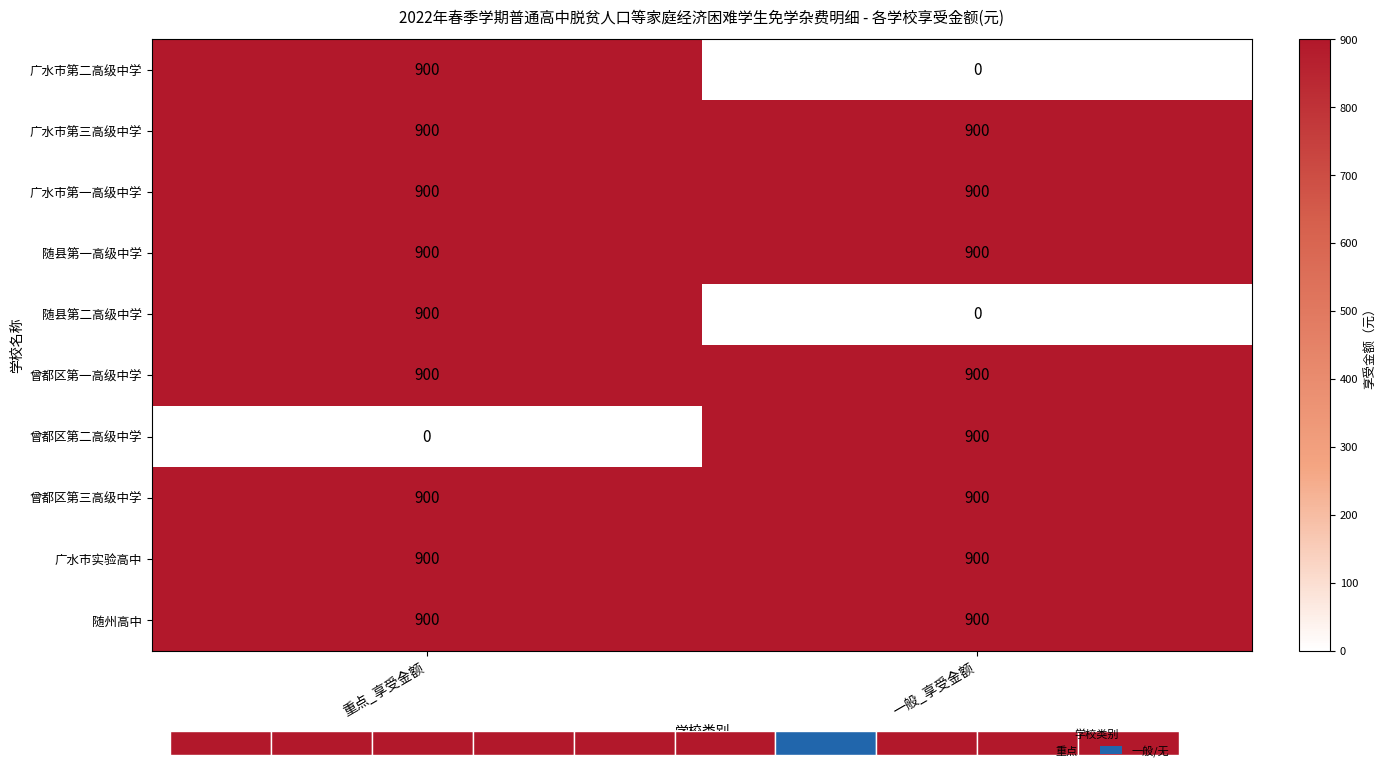

What value does the 广水市第二高级中学 series have at 重点_享受金额, to the nearest 10?

900